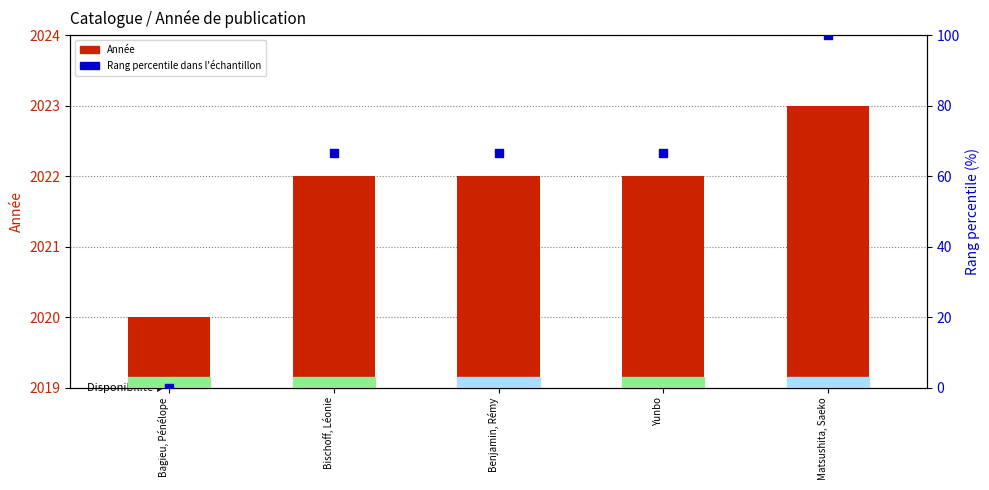

What are all the series names shown in the legend?

Année, Rang percentile dans l'échantillon